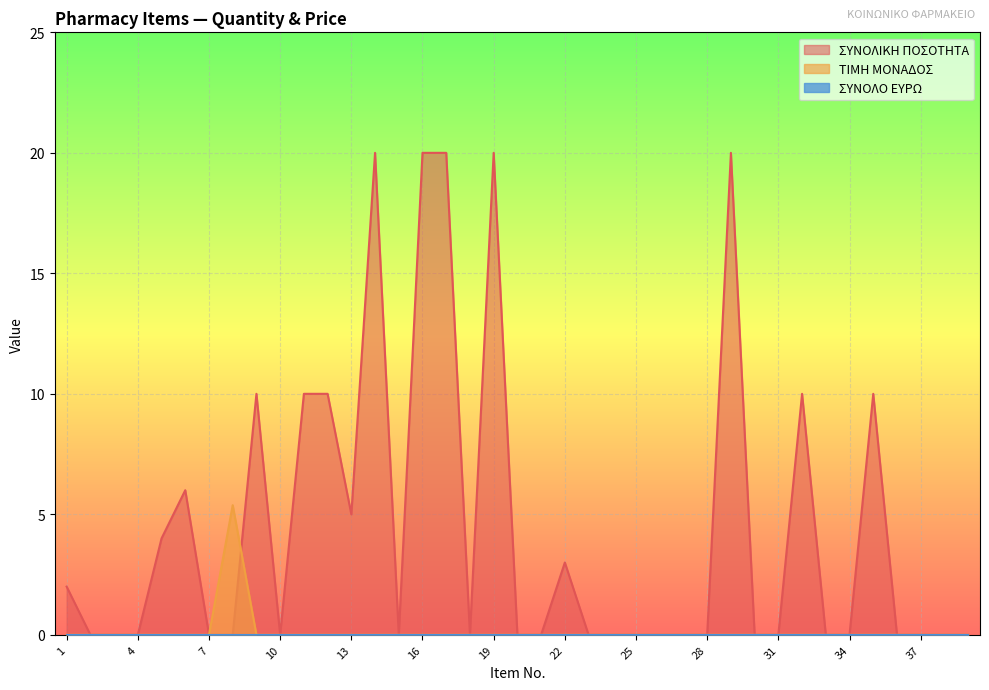

How many interior local peaks does the ΤΙΜΗ ΜΟΝΑΔΟΣ series have?

1